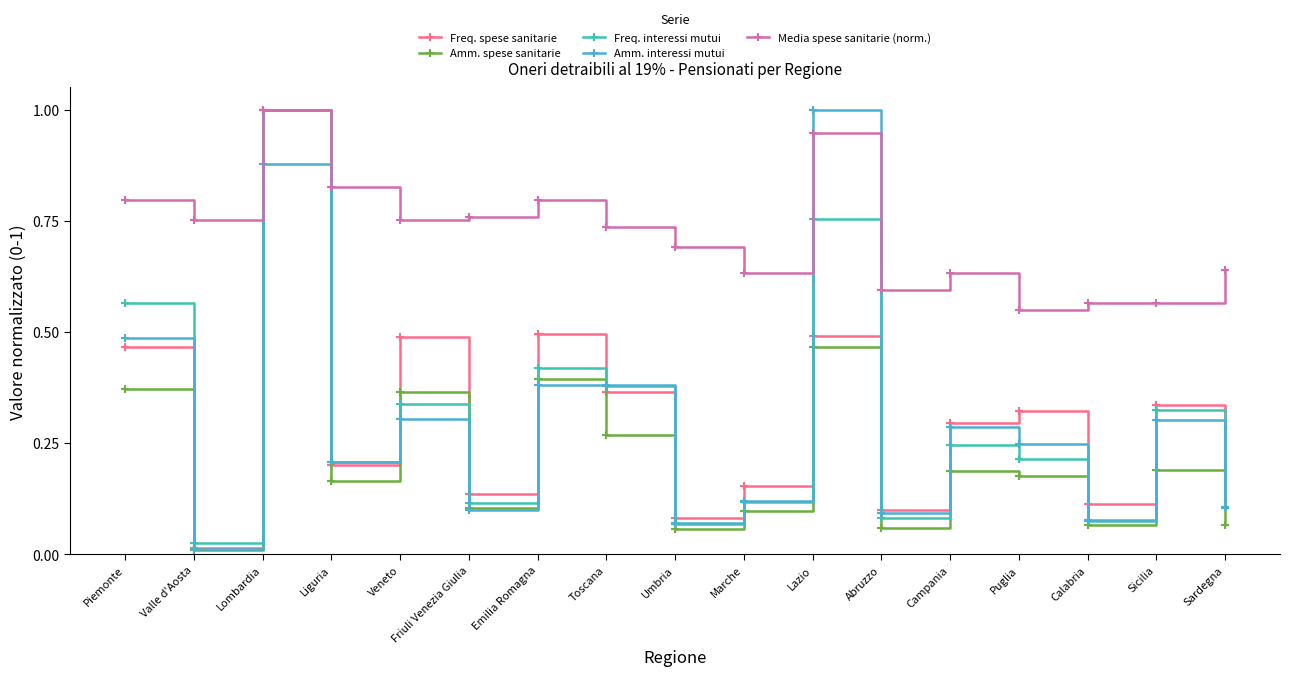

True or false: Amm. spese sanitarie has a value of 0.4 at Piemonte.

True